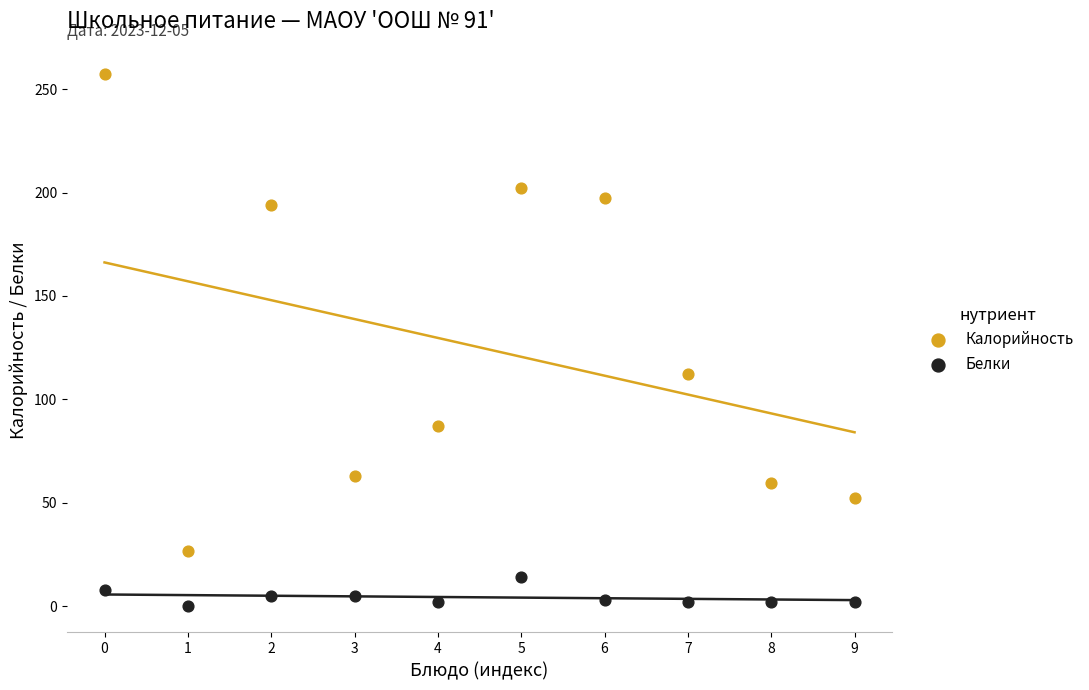

Which series has the largest Y range (max minus min)?

Калорийность